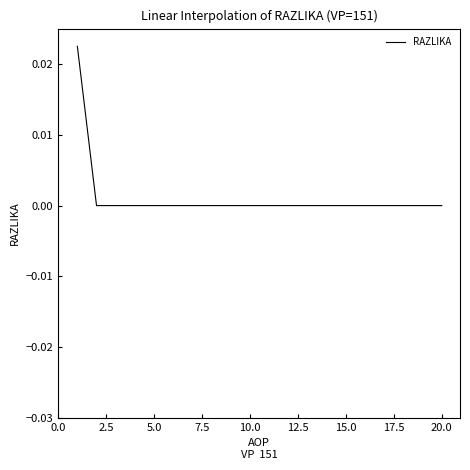

How many values are between 0 and 1?

20